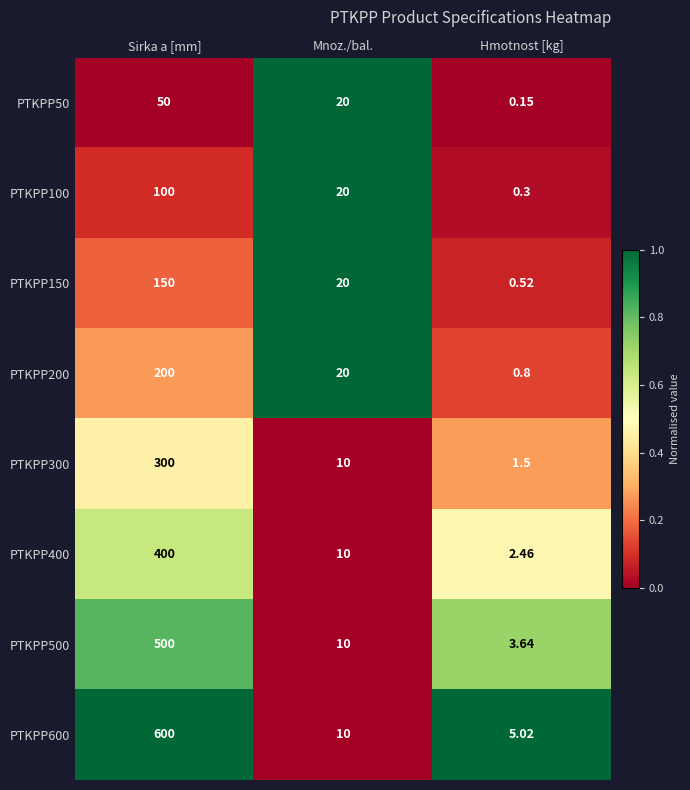

Where does the PTKPP400 series first go above 10?

Sirka a [mm]